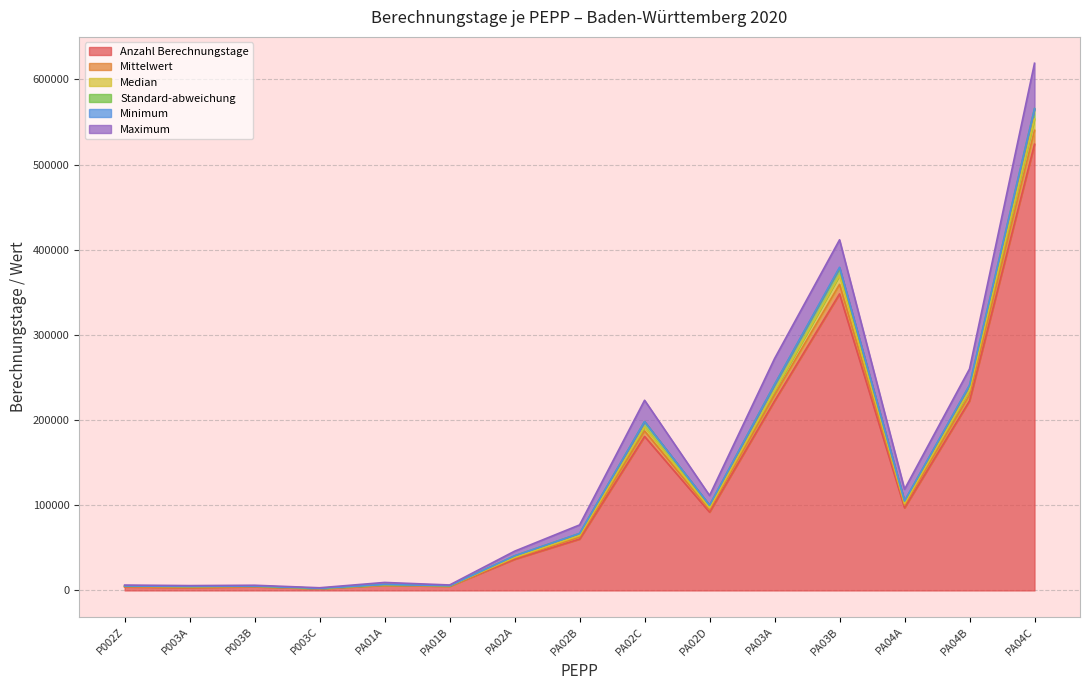

How many data points in Median are less than 64489?

7